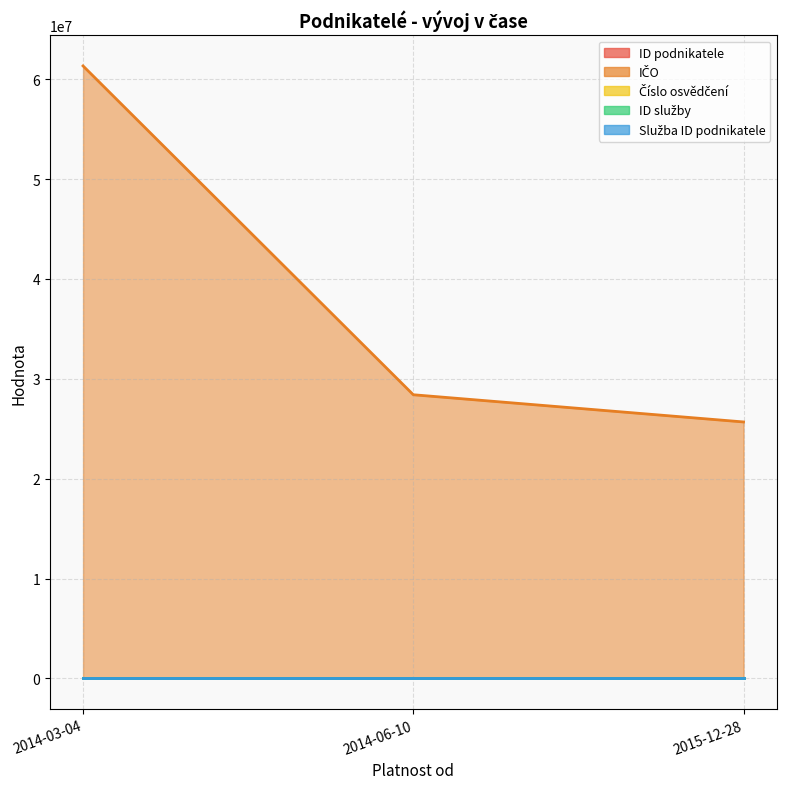

Rank the categories by Číslo osvědčení value from highest to lowest.

2015-12-28, 2014-06-10, 2014-03-04